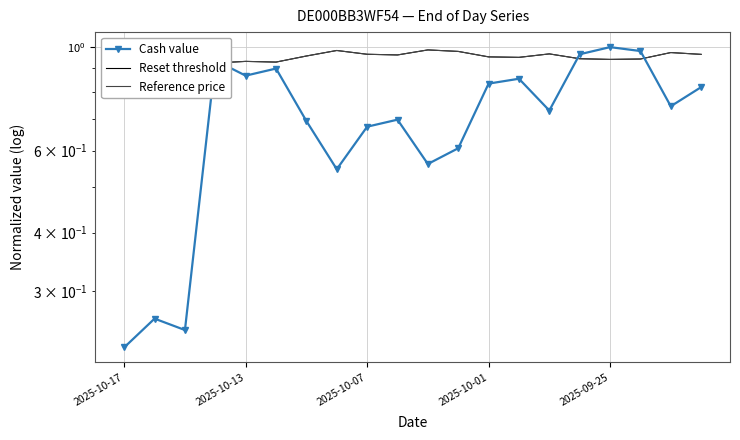

How many series are shown in this chart?

3